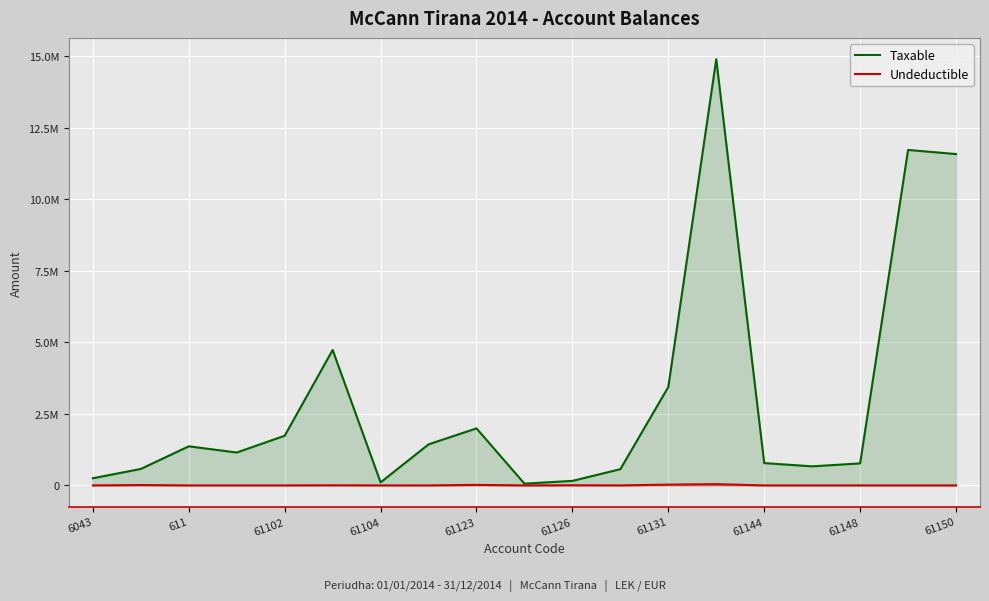

What is the average value of the Undeductible series?

5889.0